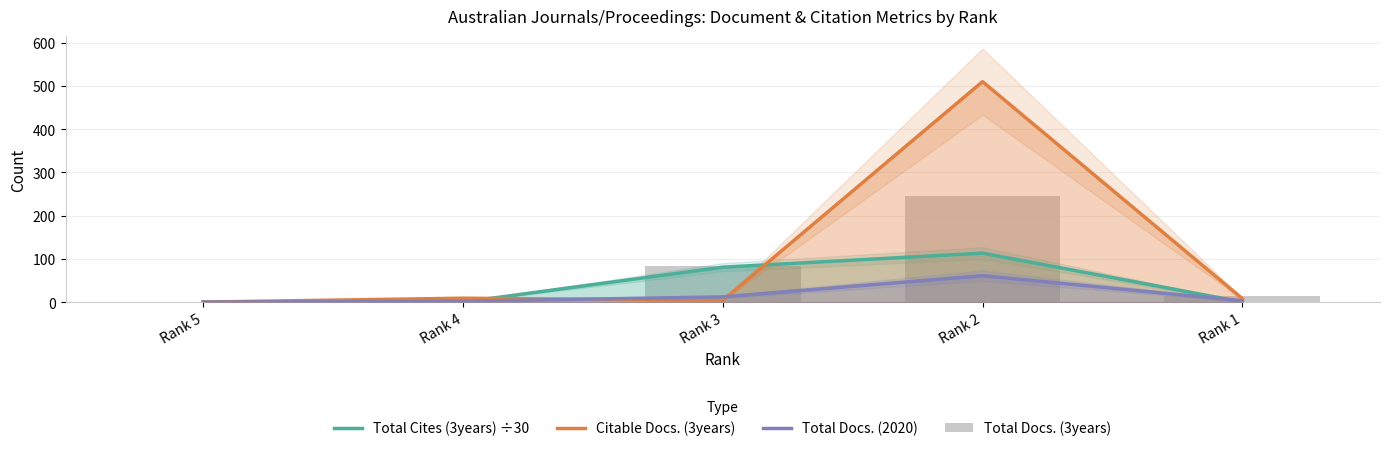

Reading right to left, list all the values displayed in this chart.

Total Cites (3years) ÷30: Rank 1=0.0	Rank 2=113.3	Rank 3=80.7	Rank 4=0.0	Rank 5=0.0
Citable Docs. (3years): Rank 1=8.0	Rank 2=510.0	Rank 3=4.0	Rank 4=9.0	Rank 5=0.0
Total Docs. (2020): Rank 1=3.0	Rank 2=61.0	Rank 3=12.0	Rank 4=2.0	Rank 5=0.0
Total Docs. (3years): Rank 1=14.0	Rank 2=246.0	Rank 3=84.0	Rank 4=0.0	Rank 5=0.0